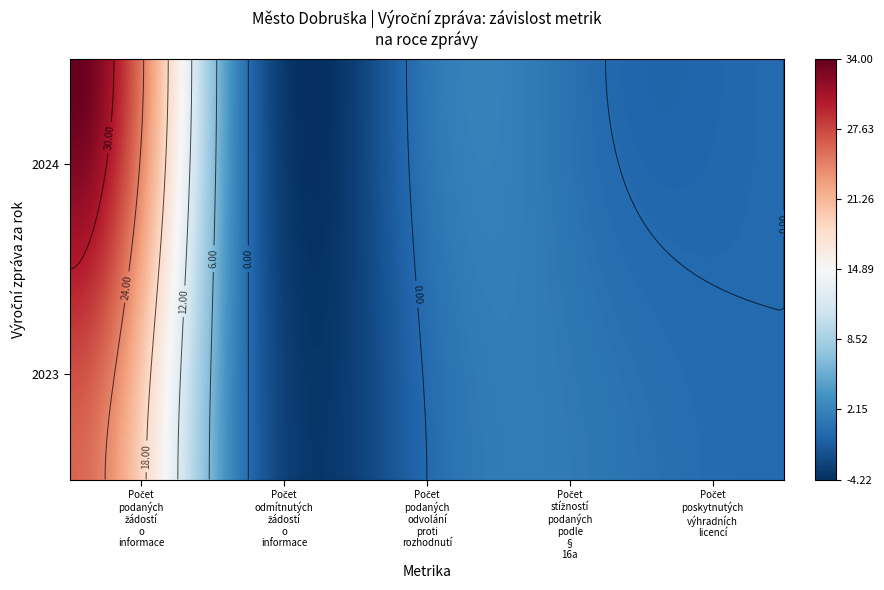

Between 2024 and 2023, which series saw the biggest shift?

Počet podaných žádostí o informace